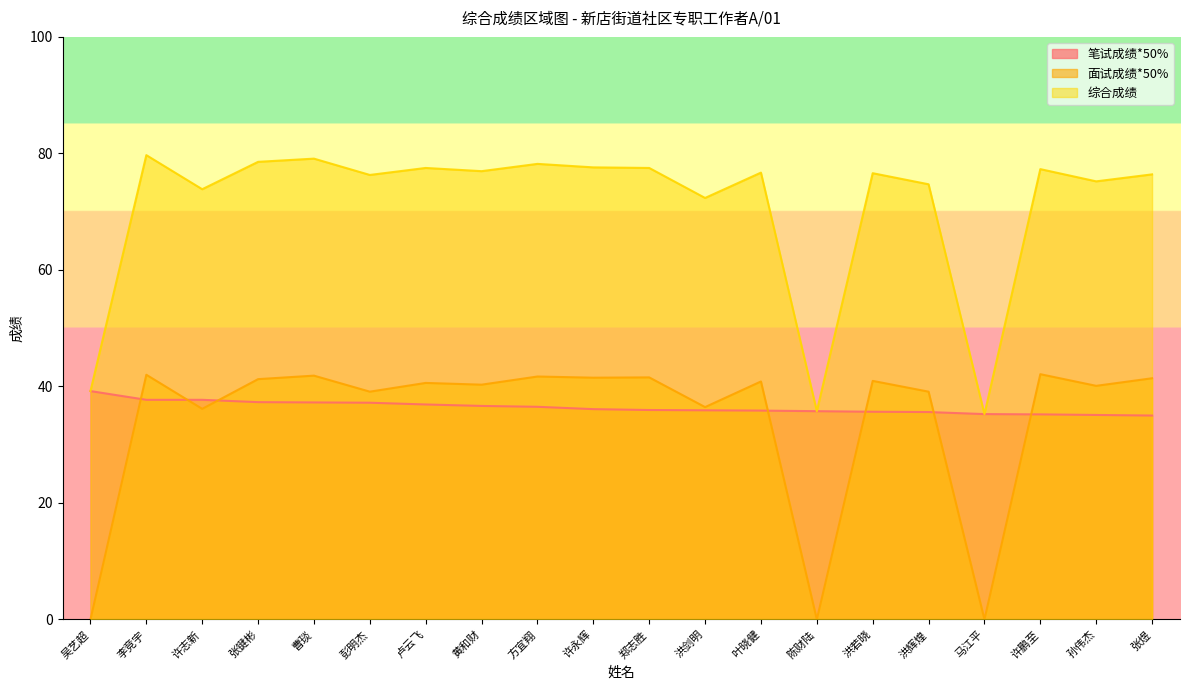

True or false: 综合成绩 and 笔试成绩*50% intersect in this chart.

False